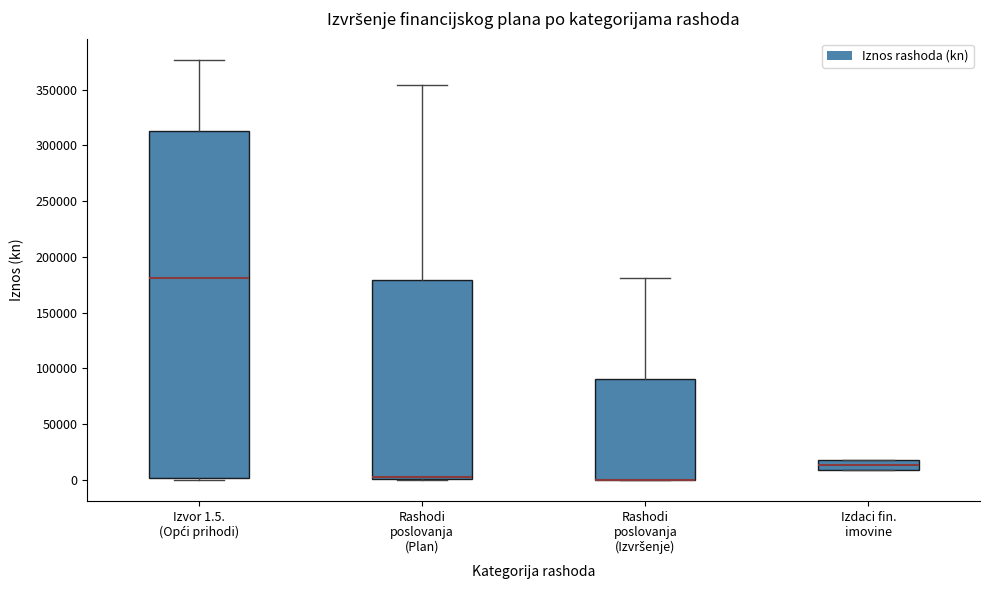

Which box is the tallest, from its lower edge to its upper edge?

Izvor 1.5. (Opći prihodi)